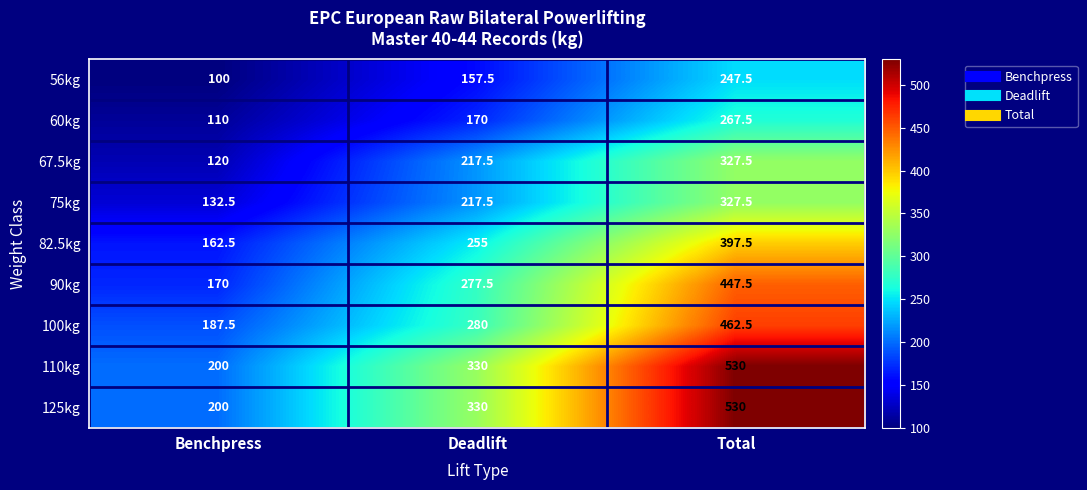

What is the total value across all series at Total?

3537.5